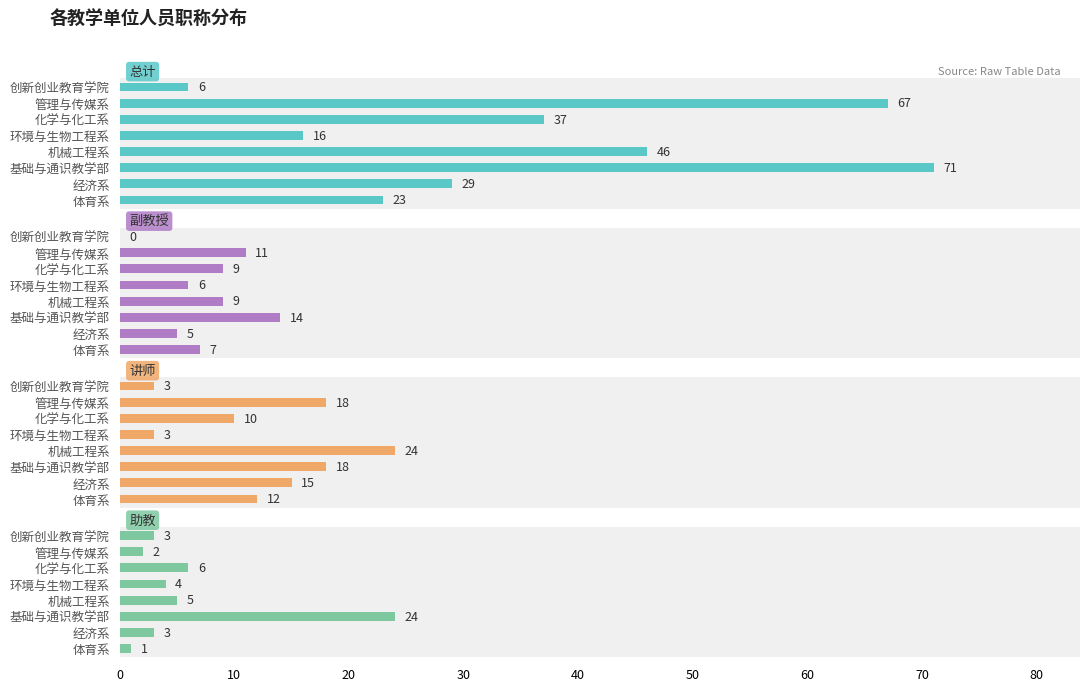

What is the average value of the 副教授 series?

8